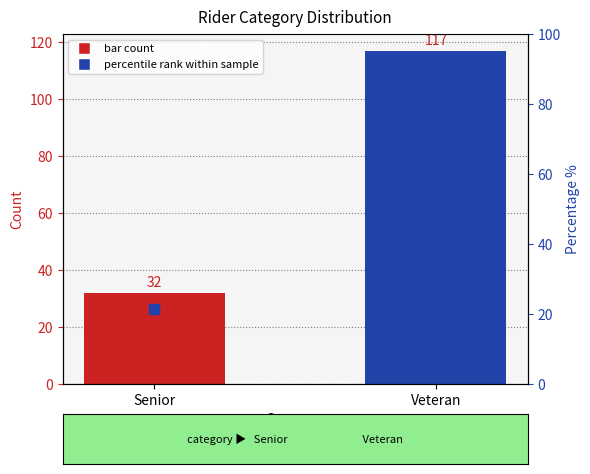

What is the total value across all series at Senior?

53.5